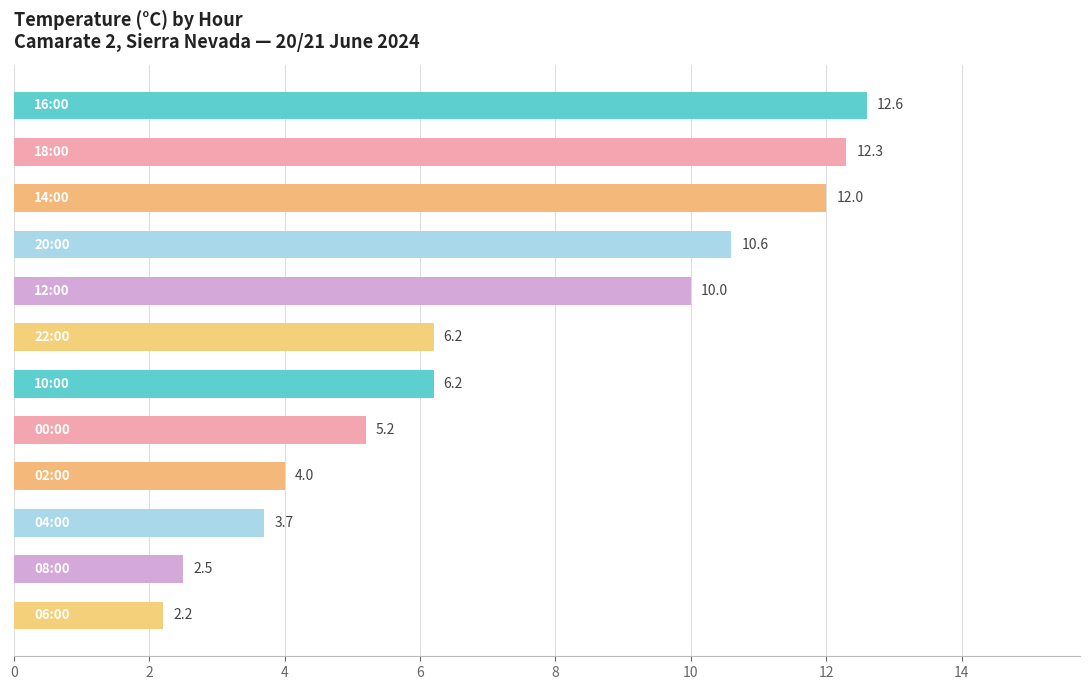

What is the average value?

7.3